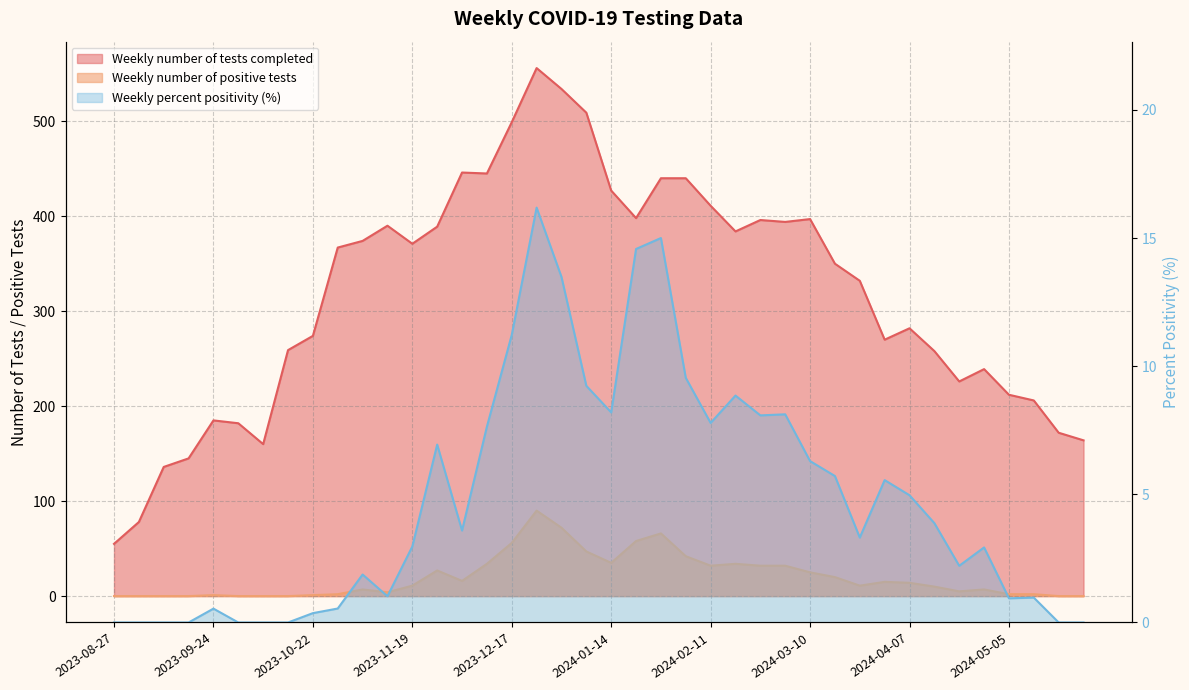

In Weekly number of positive tests, how many points are lower than both neighbors (excluding endpoints)?

6